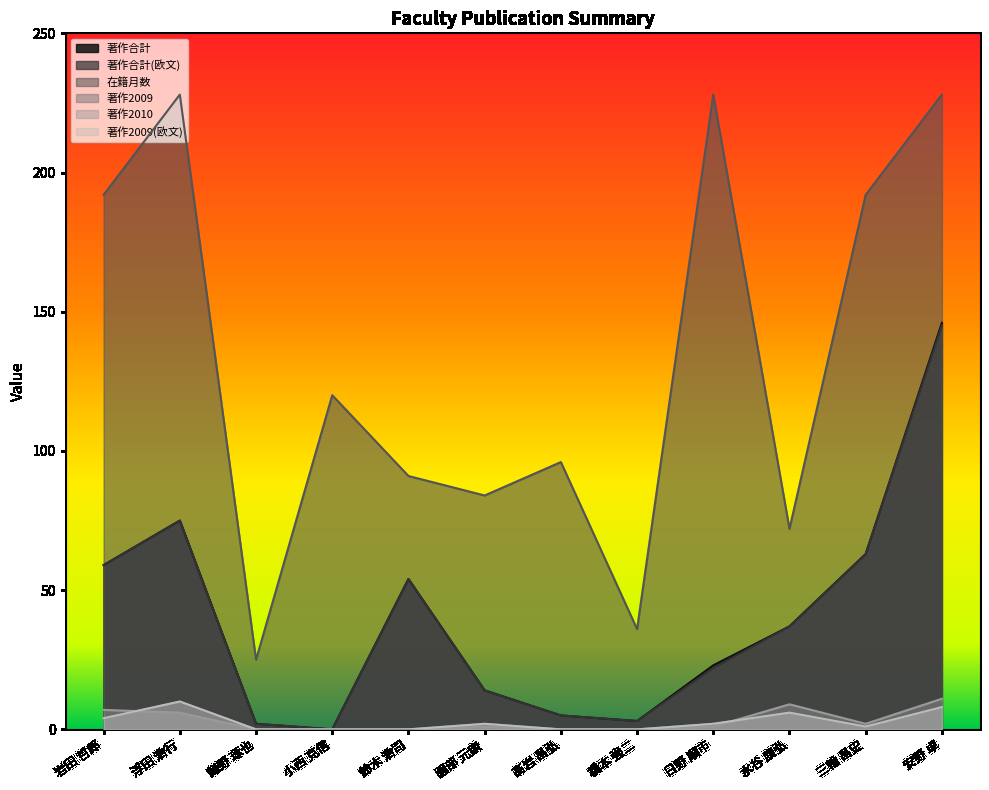

Which series has the largest total across all categories?

在籍月数